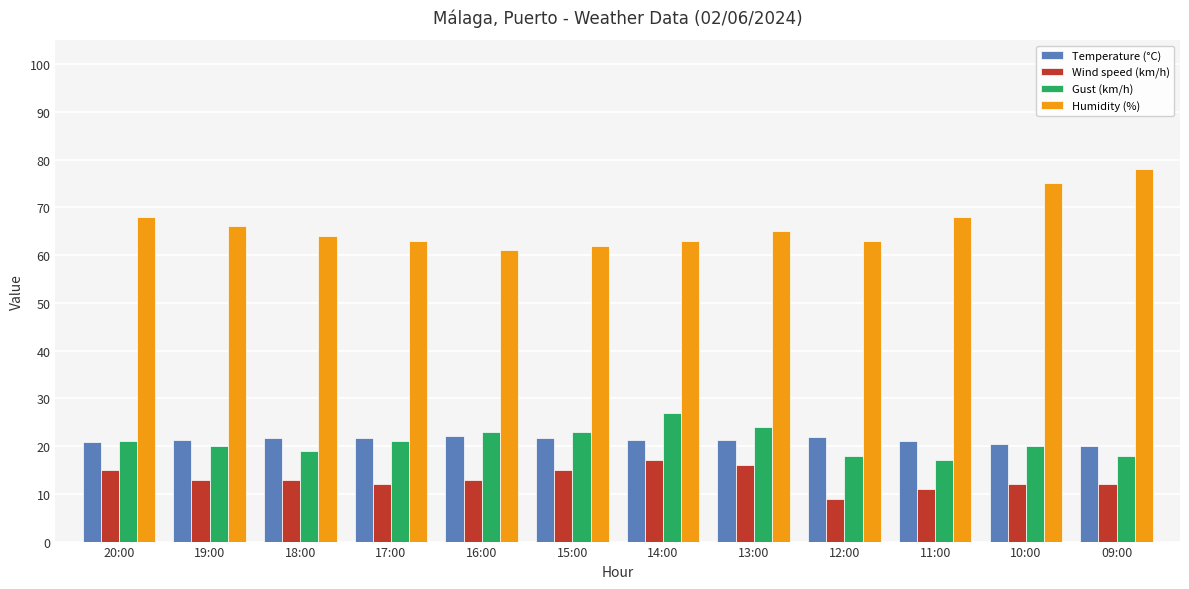

Which series has the largest total across all categories?

Humidity (%)